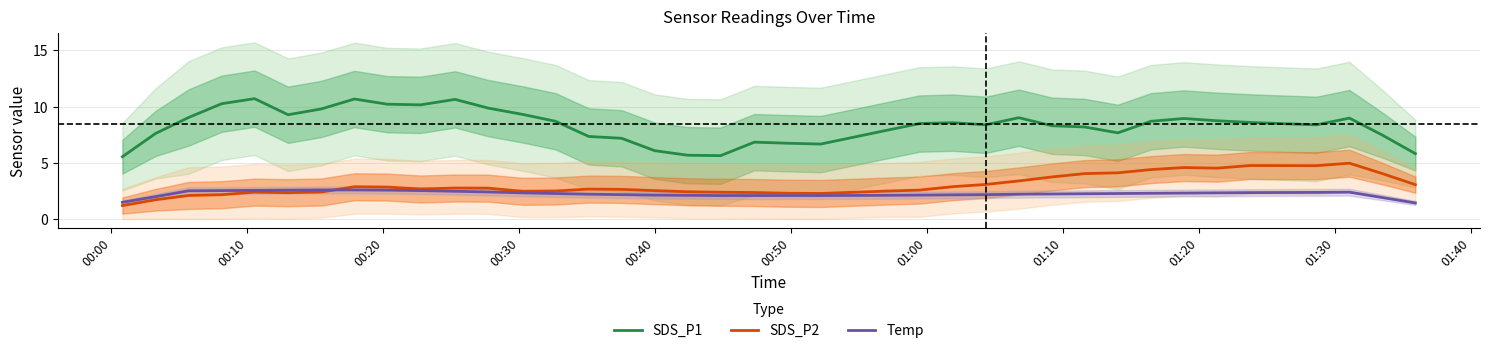

What is the minimum value for Temp?

1.4